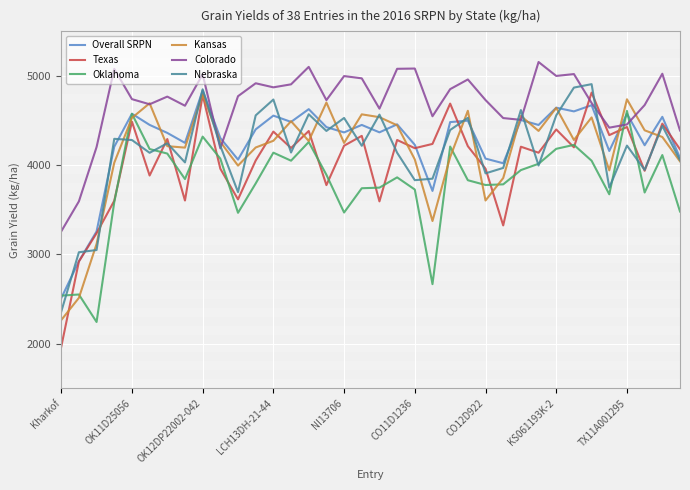

Which series ends up on top after the final intersection of Overall SRPN and Colorado?

Colorado